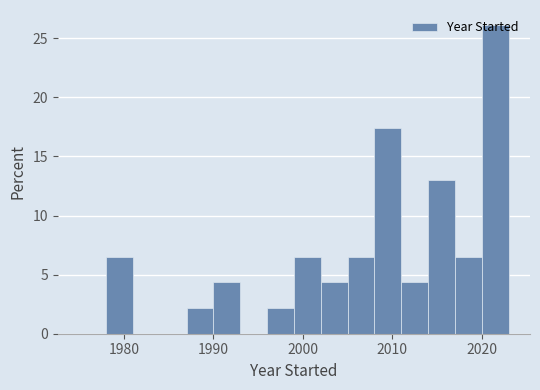

Around what value on the x-axis is the tallest bar? Give the approximate position of its centre, as read against the axis.

2022